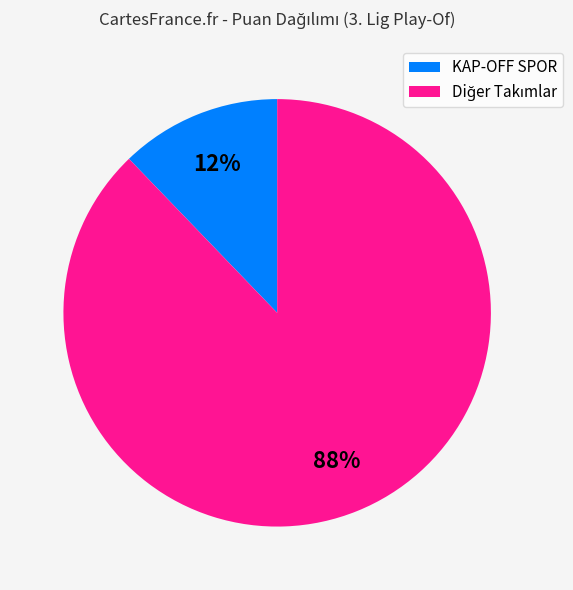

To the nearest percent, what is the difference between the largest and smallest slice percentages?

76%